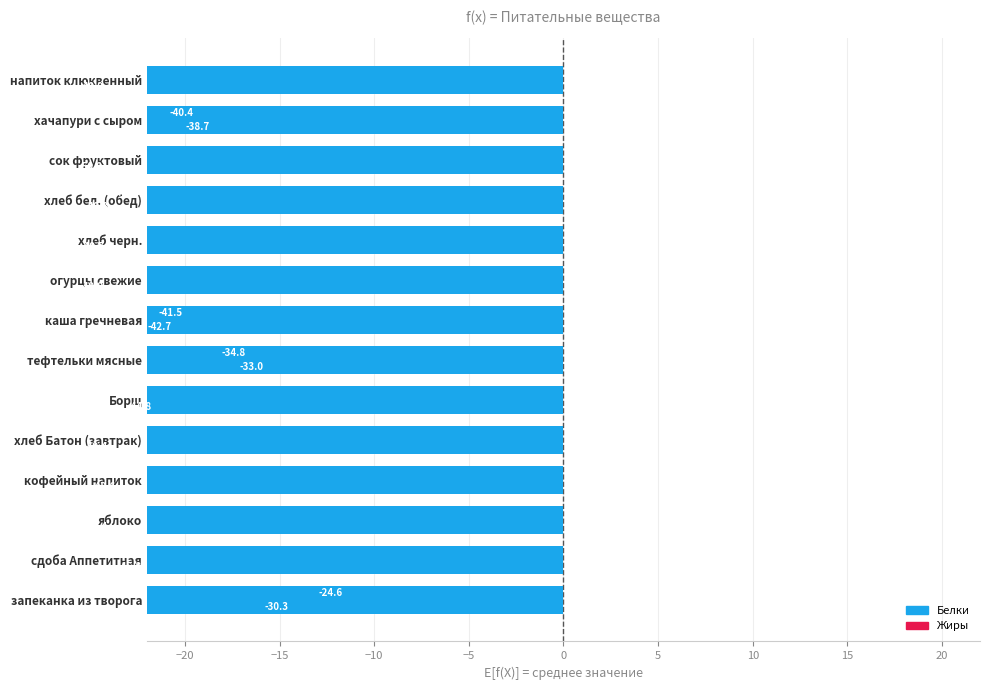

Which series has the largest total across all categories?

Белки